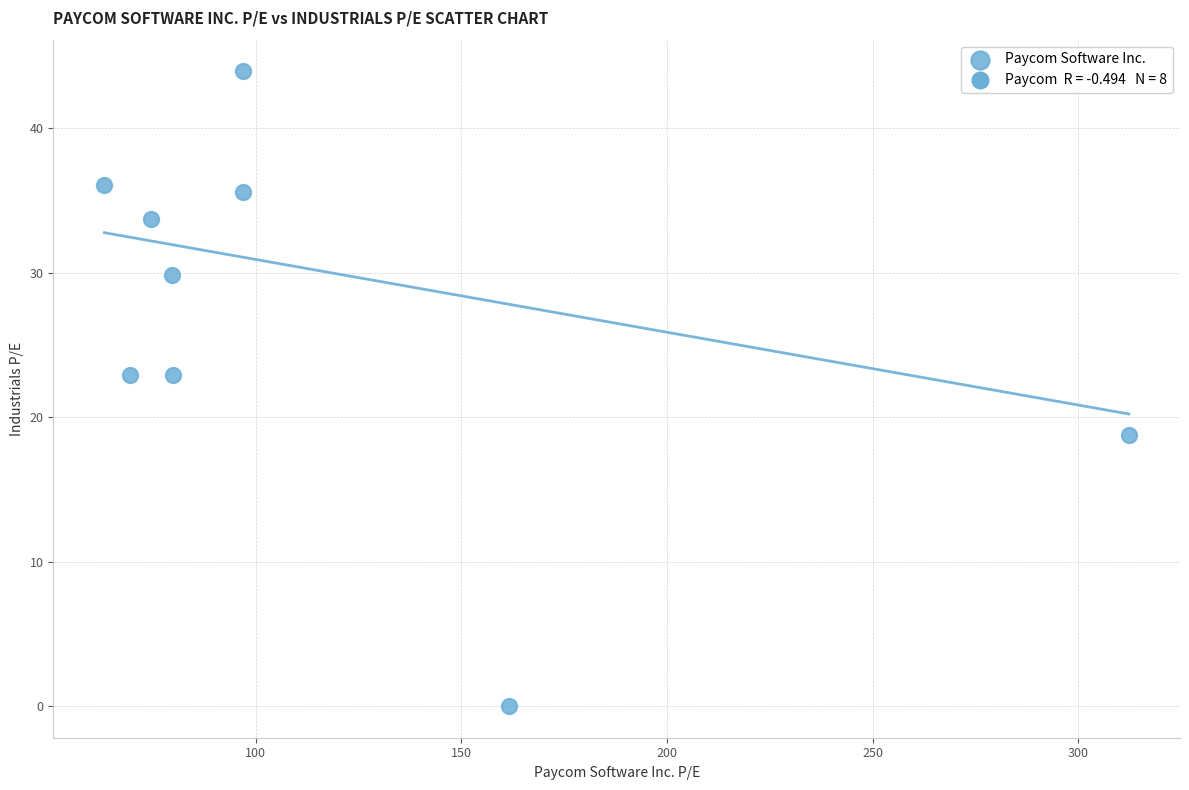

What is the range of X values (max minus min)?

249.0